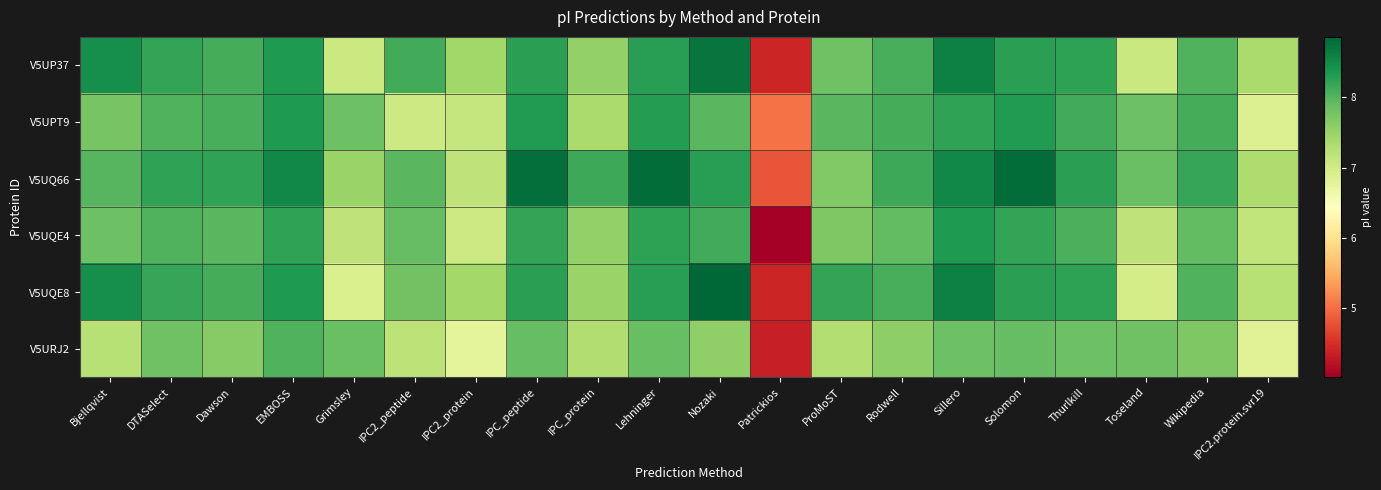

Rank the series by their maximum value, from highest to lowest.

V5UQE8, V5UQ66, V5UP37, V5UPT9, V5UQE4, V5URJ2